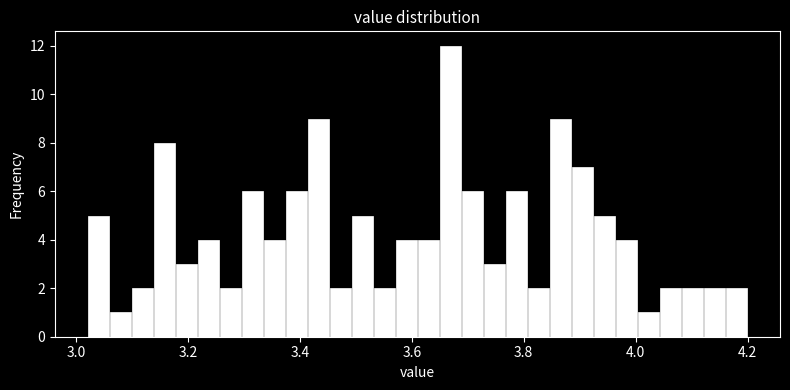

Around what value on the x-axis is the tallest bar? Give the approximate position of its centre, as read against the axis.

3.66